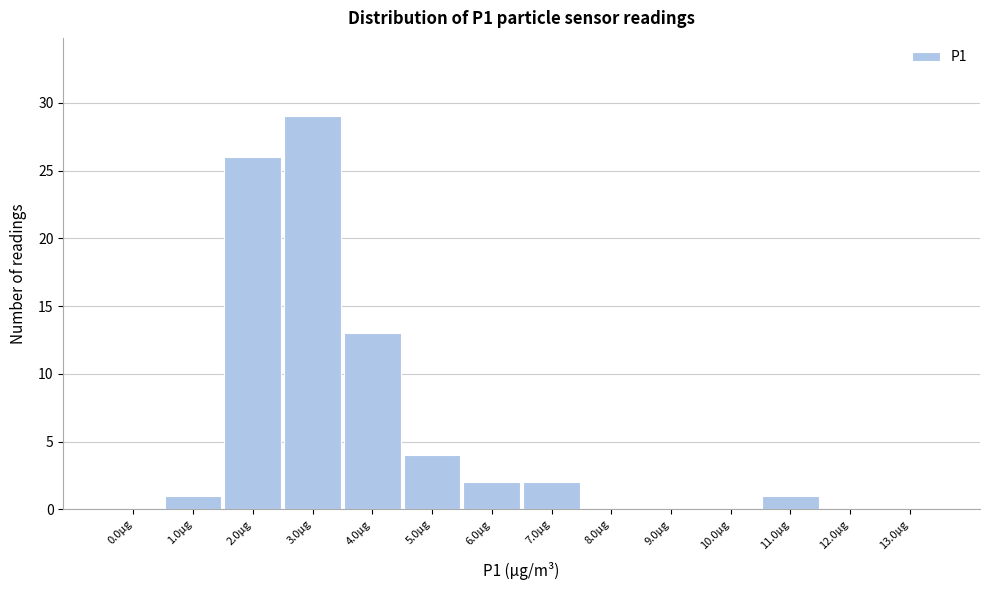

Reading left to right, list all the values displayed in this chart.

0.0µg=0	1.0µg=1	2.0µg=26	3.0µg=29	4.0µg=13	5.0µg=4	6.0µg=2	7.0µg=2	8.0µg=0	9.0µg=0	10.0µg=0	11.0µg=1	12.0µg=0	13.0µg=0